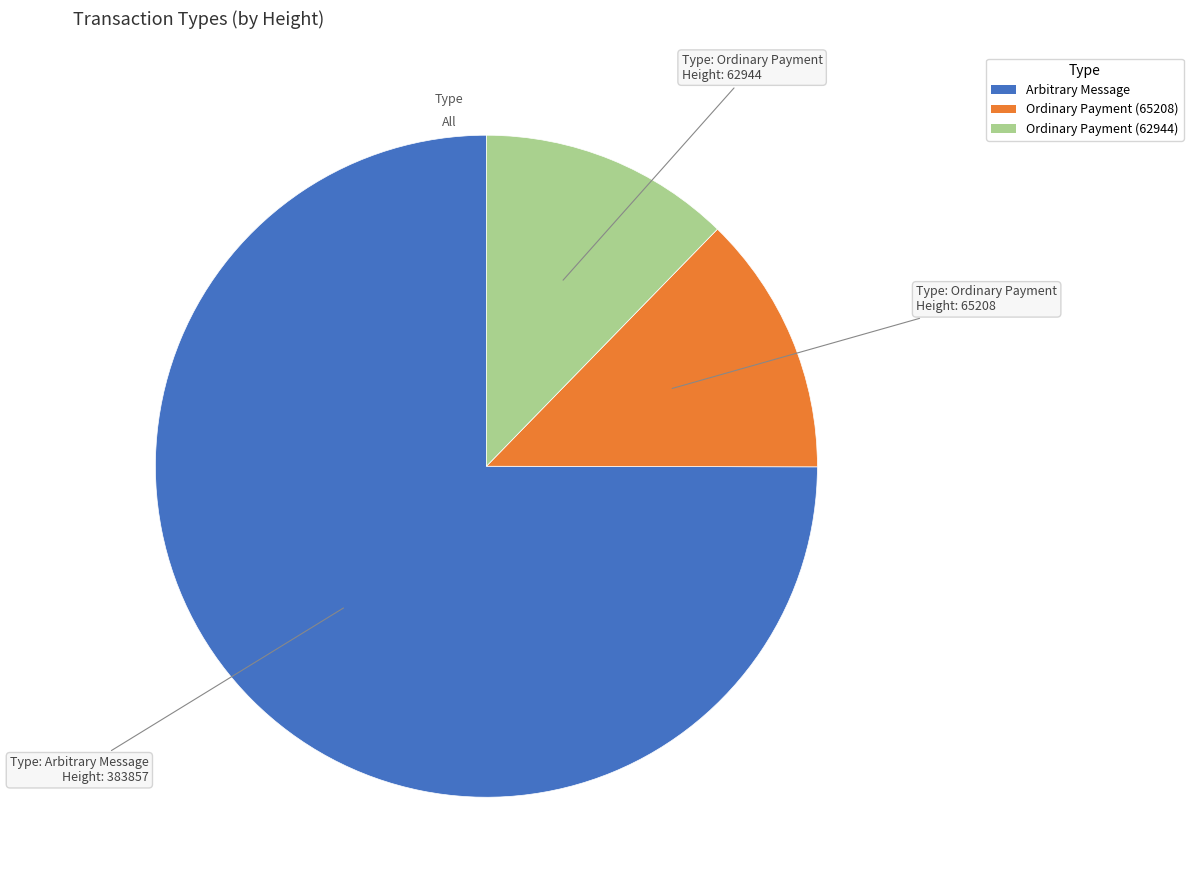

Is there a majority slice in this chart?

Yes